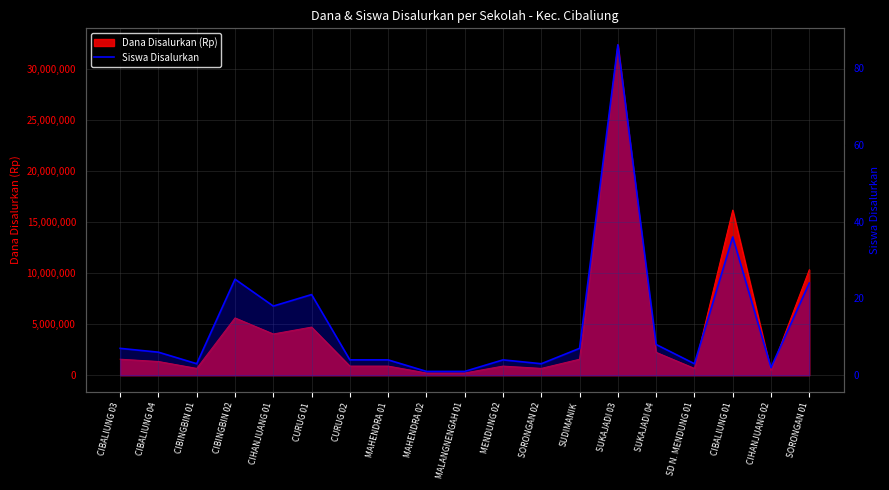

What is the sum of all values?

263